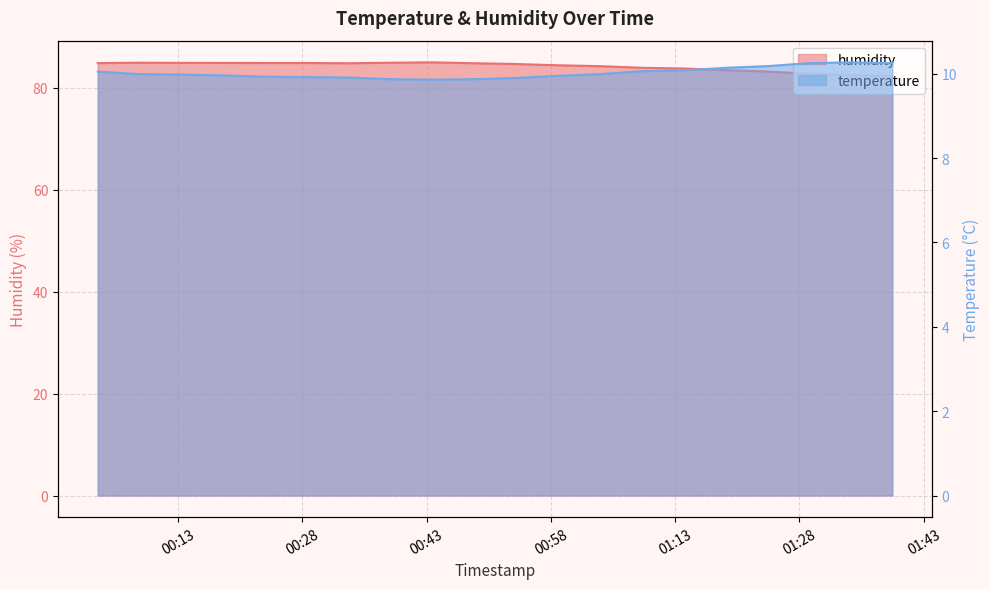

At which label does humidity reach its minimum?

2023-03-14T01:39:12